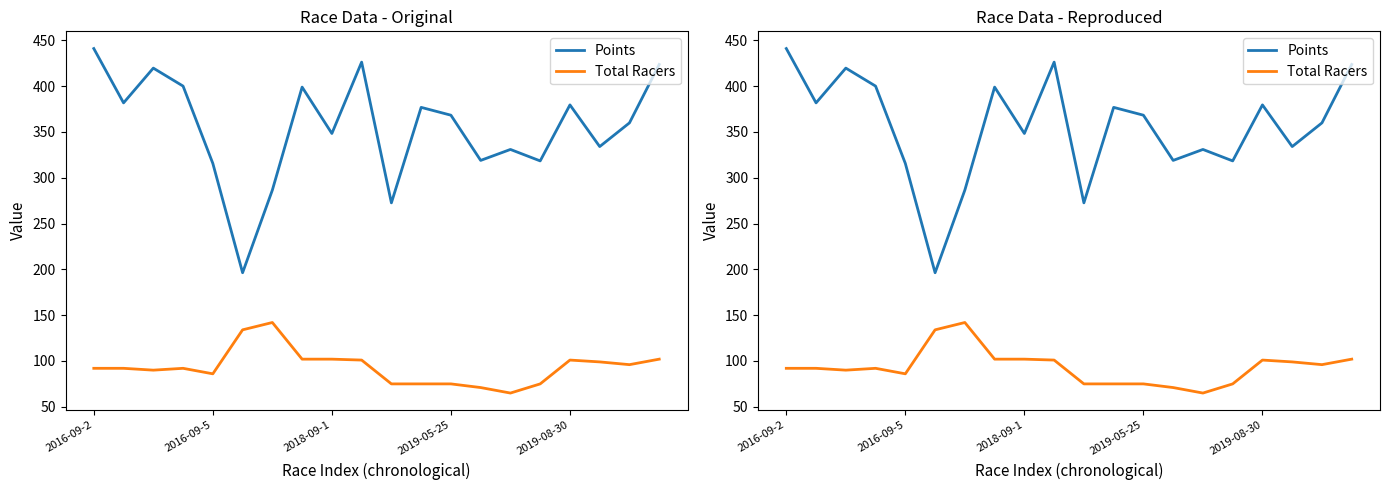

Reading right to left, extract all data points from this chart.

Points: 423.6	359.9	334.0	379.5	318.4	330.9	318.9	368.2	376.8	272.6	426.2	348.3	398.9	286.5	196.3	315.6	400.0	419.6	381.7	441.0
Total Racers: 102.0	96.0	99.0	101.0	75.0	65.0	71.0	75.0	75.0	75.0	101.0	102.0	102.0	142.0	134.0	86.0	92.0	90.0	92.0	92.0